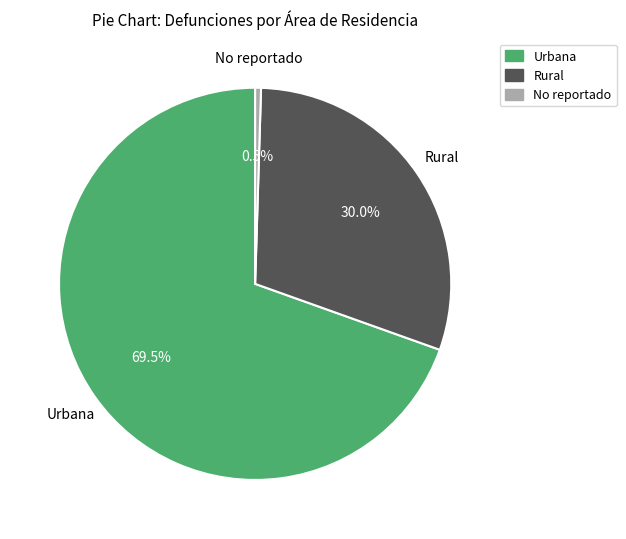

How many slices are in this pie chart?

3